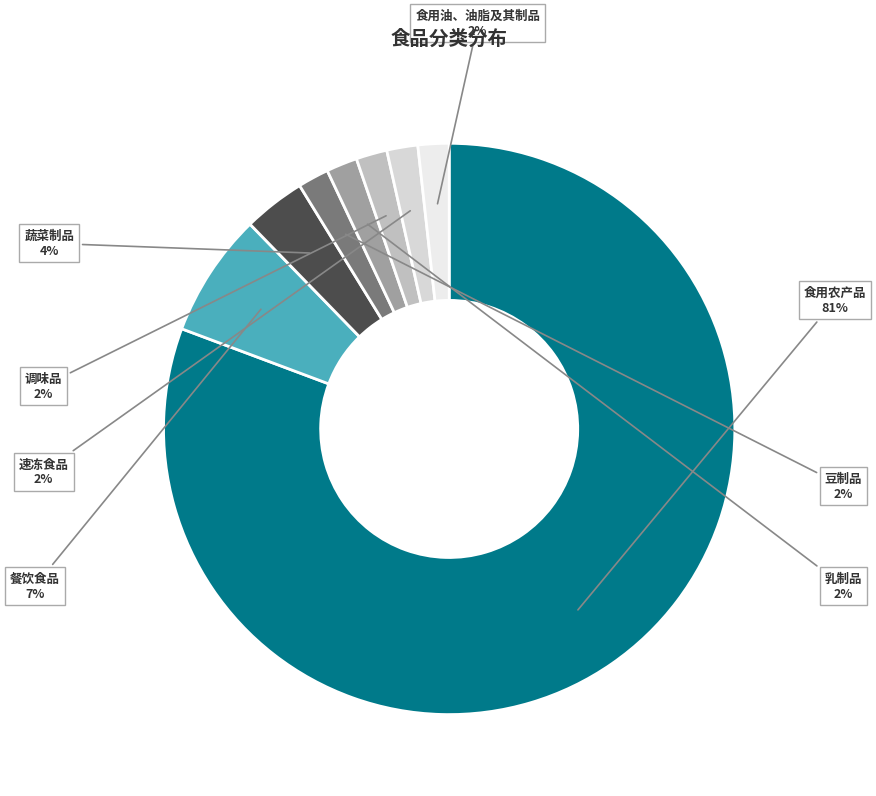

How many segments does this pie chart have?

8